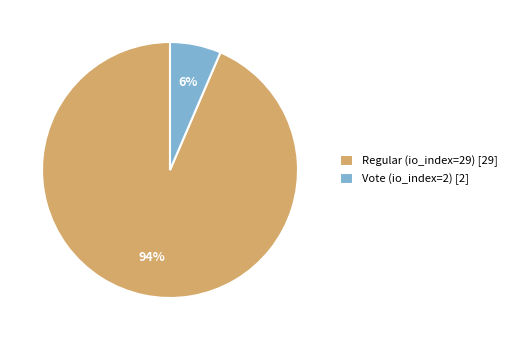

What is the largest slice in the pie chart?

Regular (io_index=29)